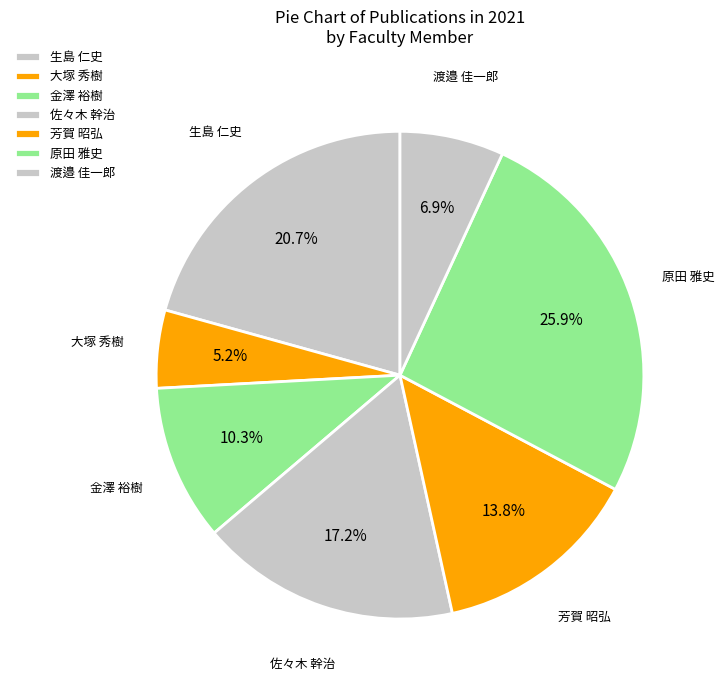

How many segments does this pie chart have?

7